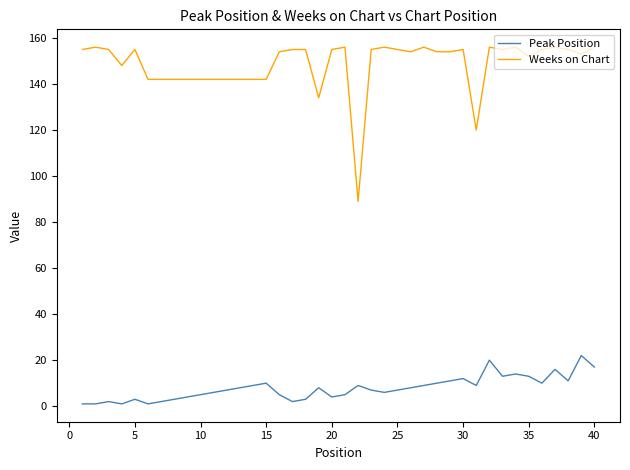

Which series has the widest spread of values?

Weeks on Chart